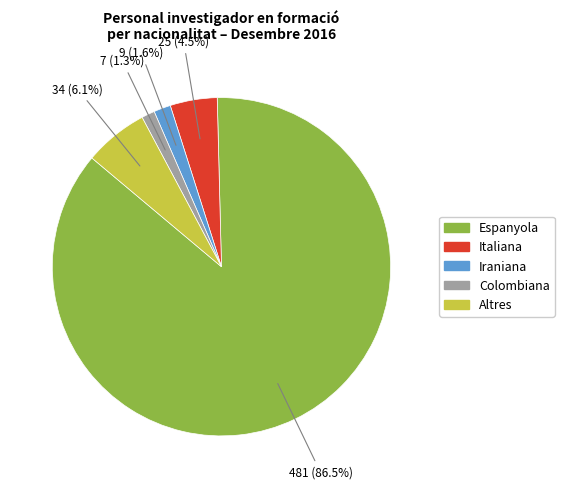

Is there a majority slice in this chart?

Yes